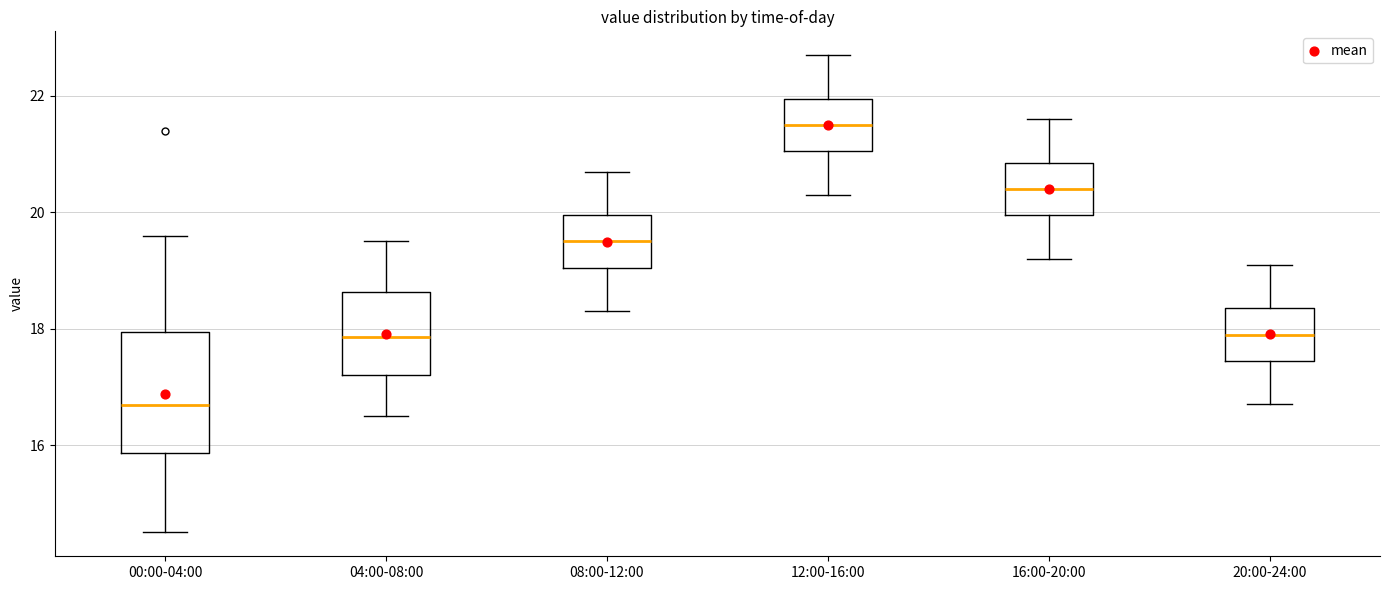

Reading left to right, transcribe this box plot: for each box, give where its median line is, the range the box spans, and where its two whiskers end, as read against the y-axis. The values are not printed on the chart, so give them approximately, as read against the axis.

00:00-04:00: median 16.6, box 15.8 to 18.0, whiskers 14.6 to 19.6
04:00-08:00: median 17.8, box 17.2 to 18.6, whiskers 16.6 to 19.6
08:00-12:00: median 19.6, box 19.0 to 20.0, whiskers 18.4 to 20.8
12:00-16:00: median 21.6, box 21.0 to 22.0, whiskers 20.4 to 22.8
16:00-20:00: median 20.4, box 20.0 to 20.8, whiskers 19.2 to 21.6
20:00-24:00: median 18.0, box 17.4 to 18.4, whiskers 16.8 to 19.2